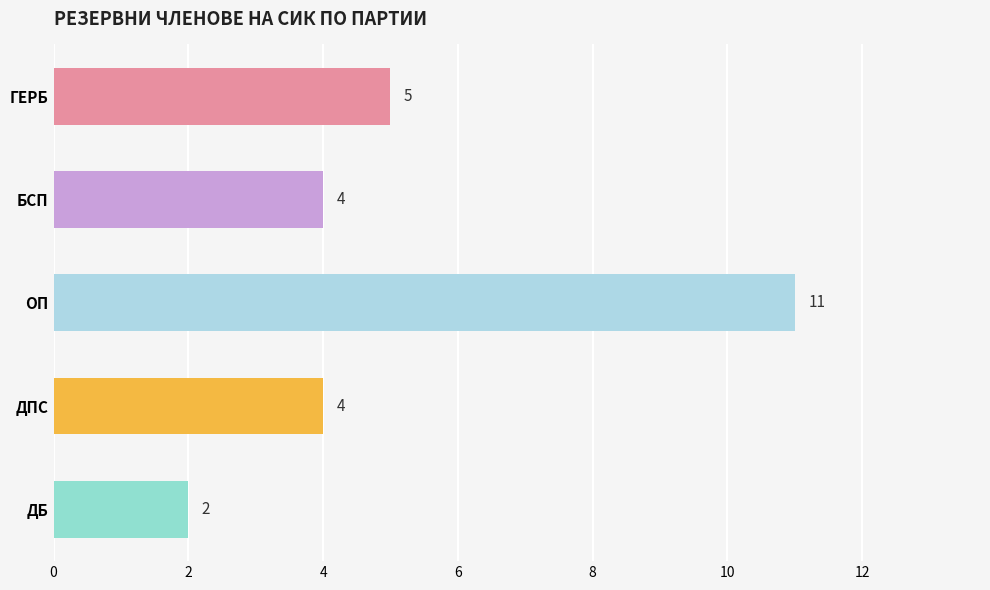

What is the label of the 1st bar from the top?

ГЕРБ